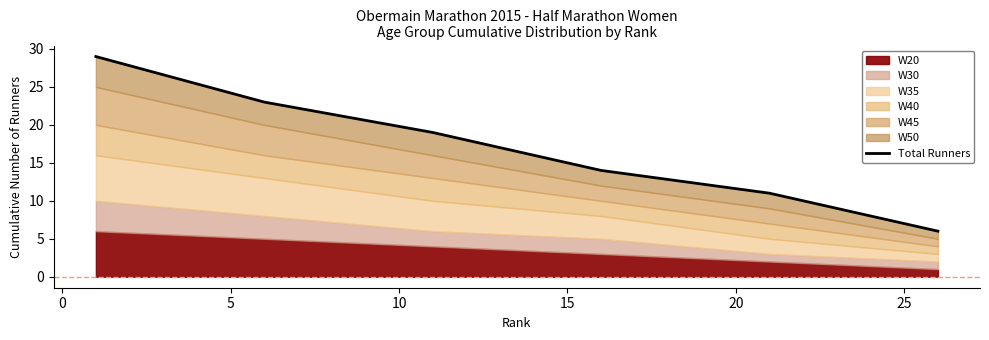

How many lines are shown in the chart?

1